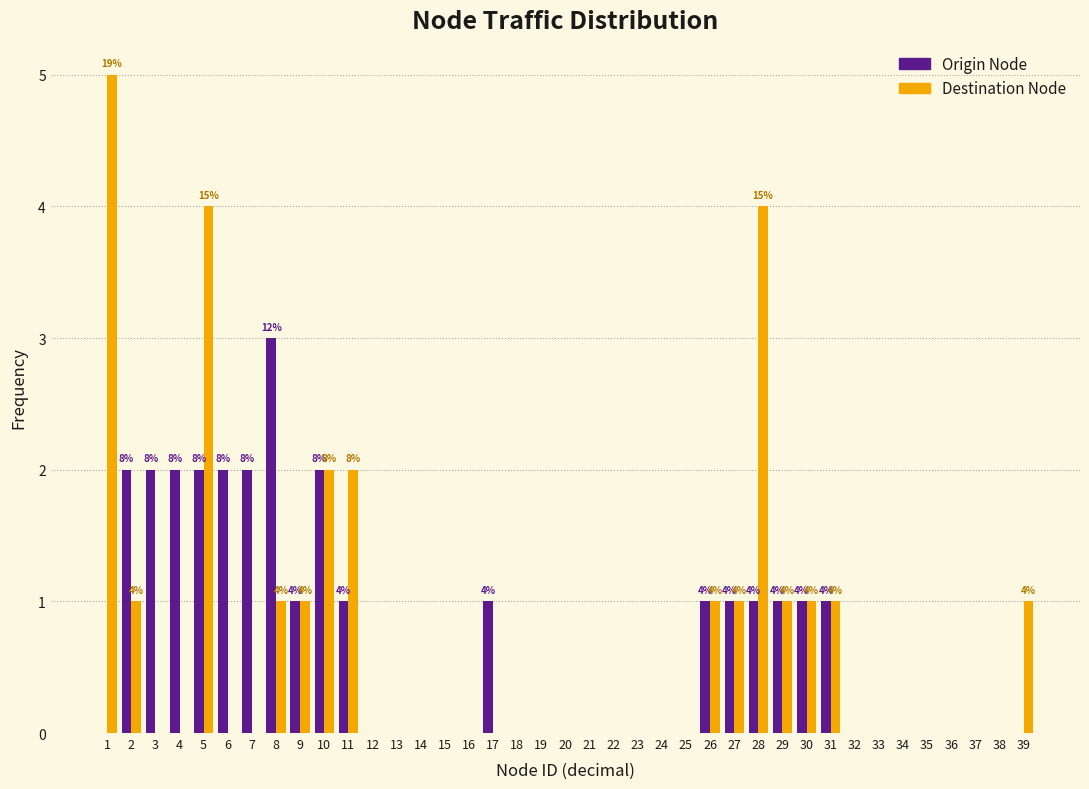

In the Destination Node series, which range on the x-axis has the tallest bar?

0.5 to 1.5